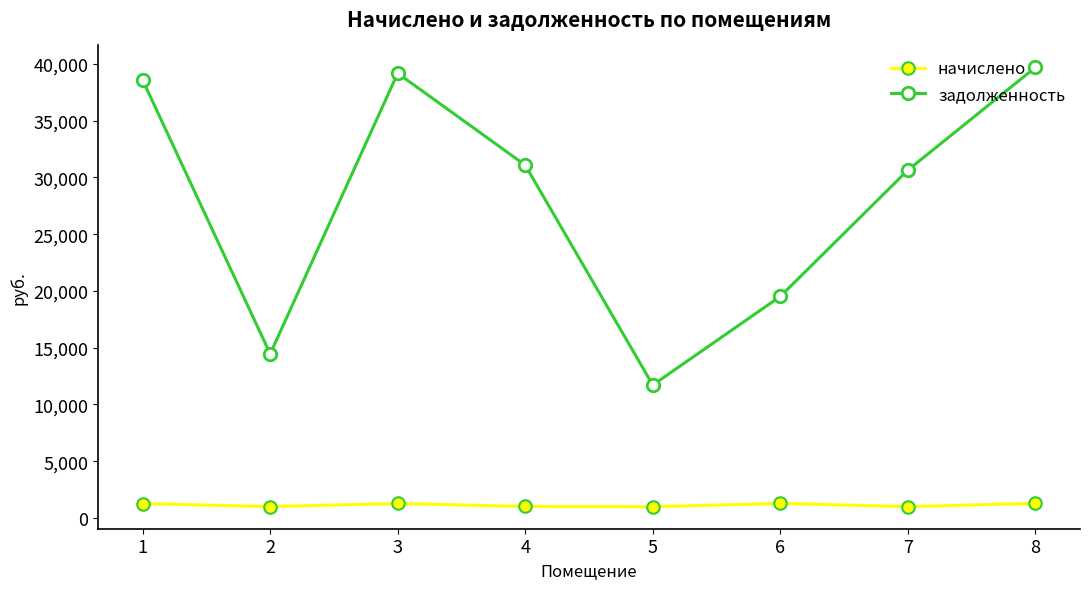

True or false: задолженность and начислено cross at least once.

False